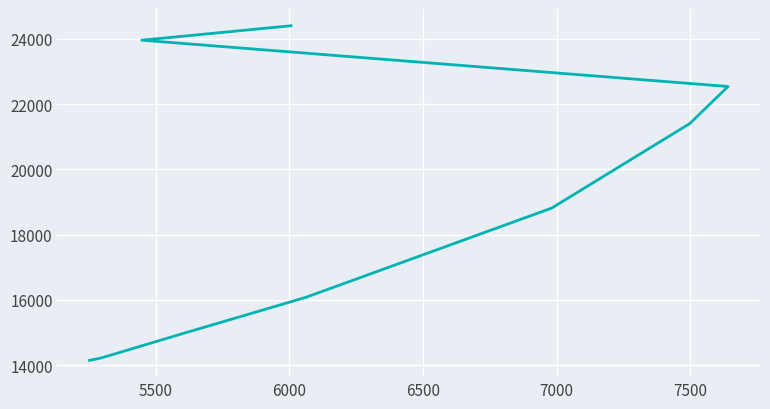

Is this an area chart (filled region under the line)?

No